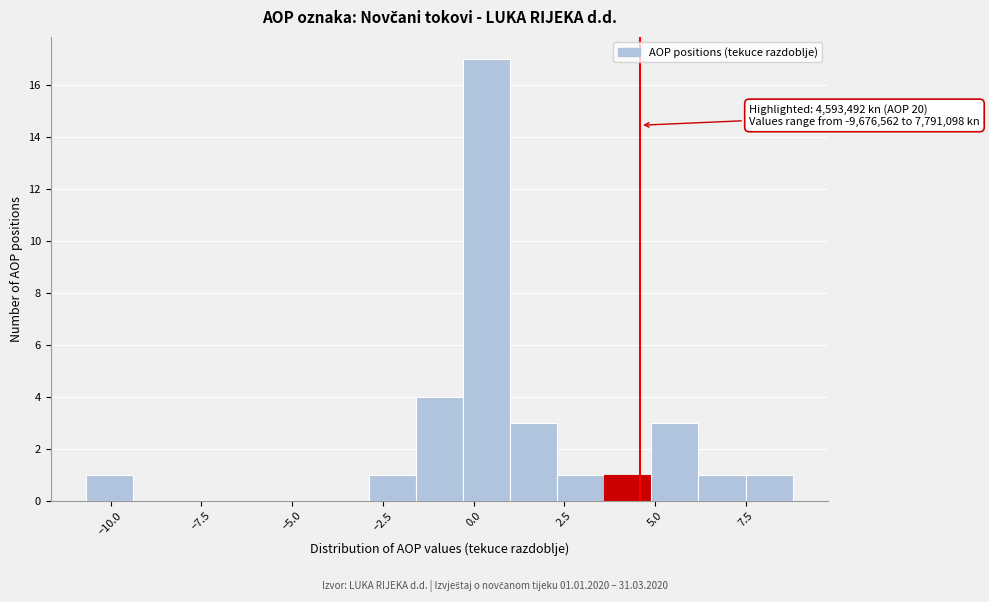

Around what value on the x-axis is the tallest bar? Give the approximate position of its centre, as read against the axis.

0.5